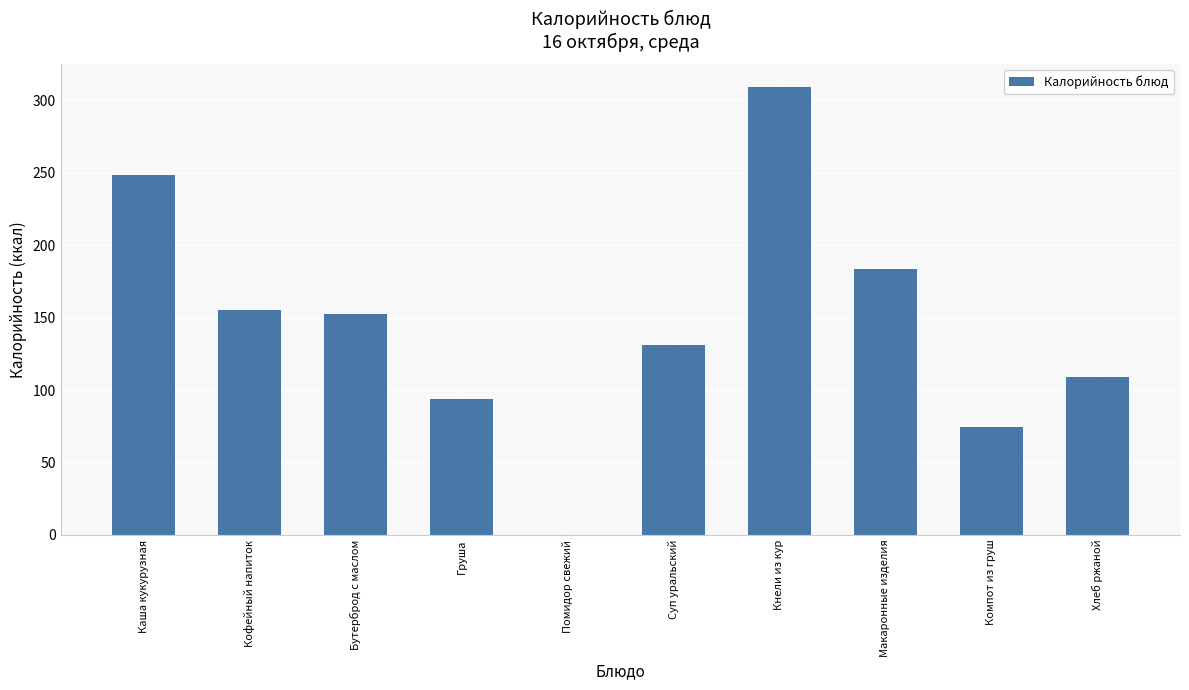

Is it true that the value at Каша кукурузная is 248.8?

True